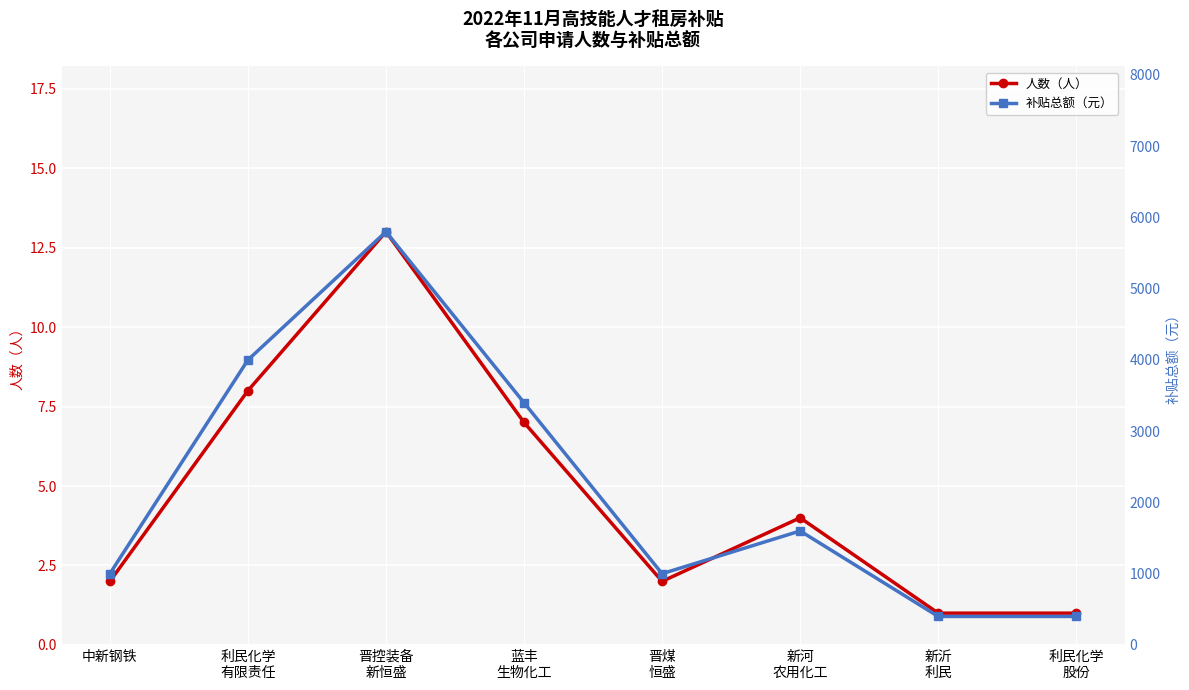

What is the approximate value of 人数（人） at 蓝丰
生物化工, to the nearest 5?

5